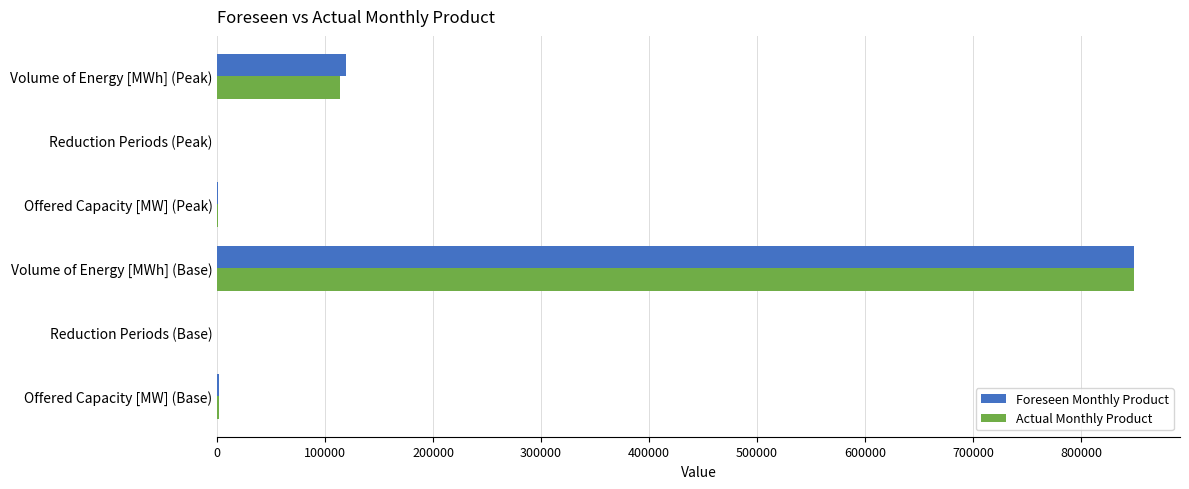

Is it true that Actual Monthly Product equals 849344 at Volume of Energy [MWh] (Base)?

True